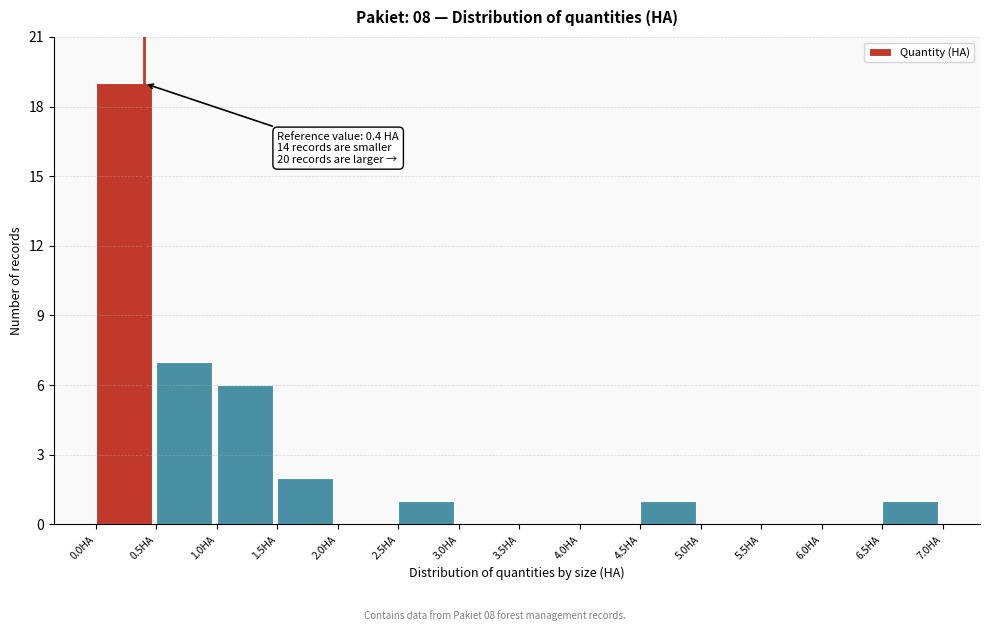

Over which range of the x-axis is the bar tallest?

0.0 to 0.5